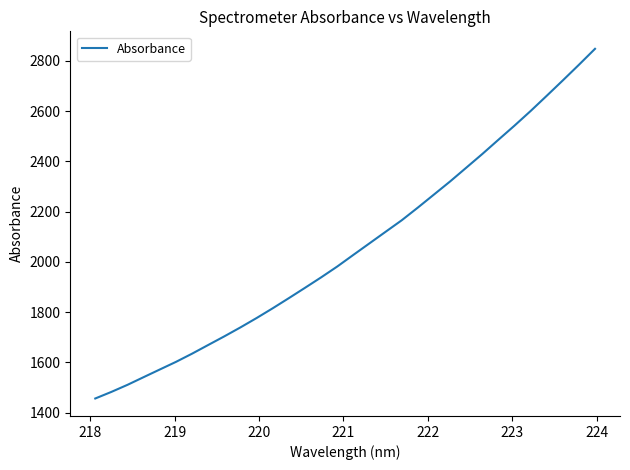

What is the maximum value shown in the chart?

2848.0